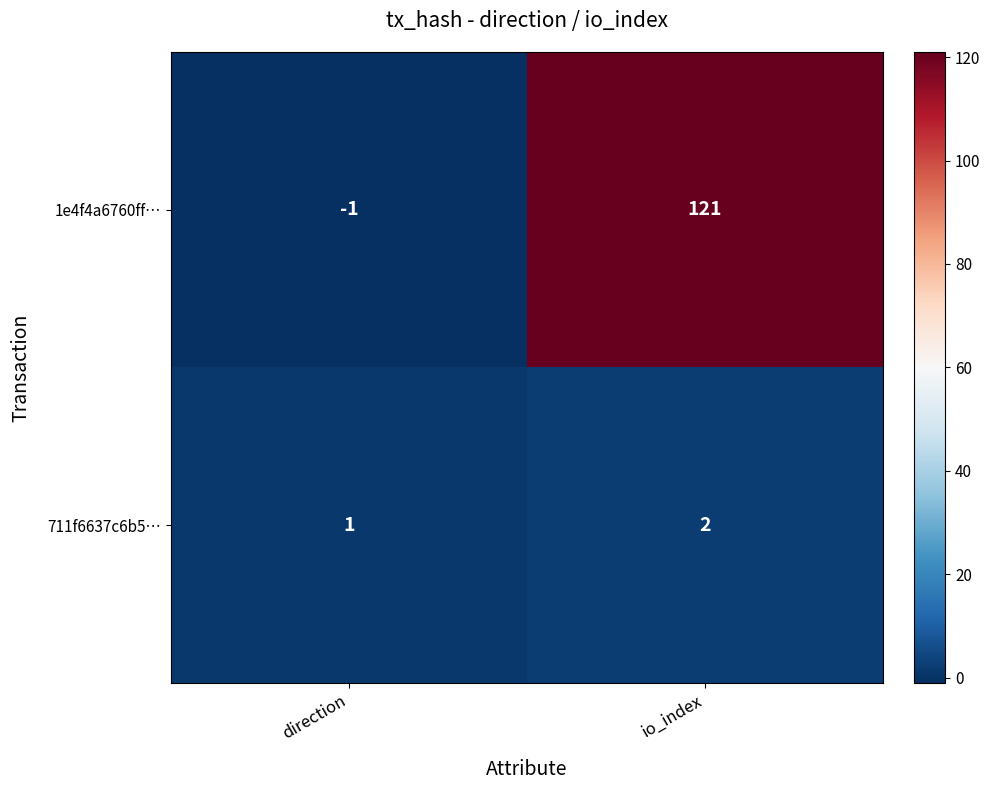

How many categories are shown in the chart?

2